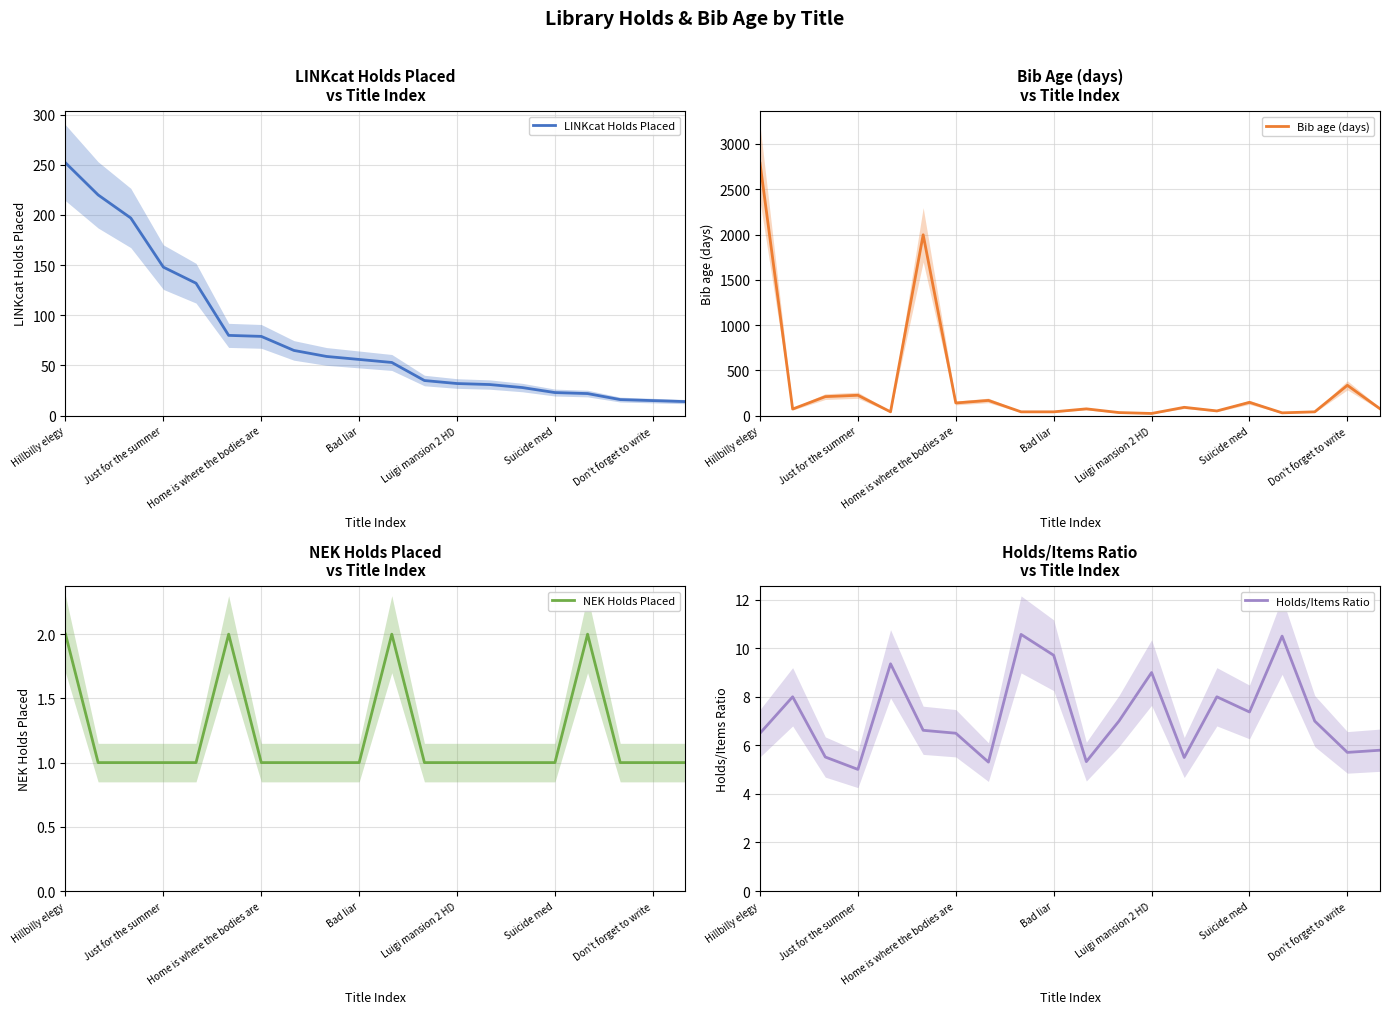

True or false: LINKcat Holds Placed has a value of 20.7 at 19.

False